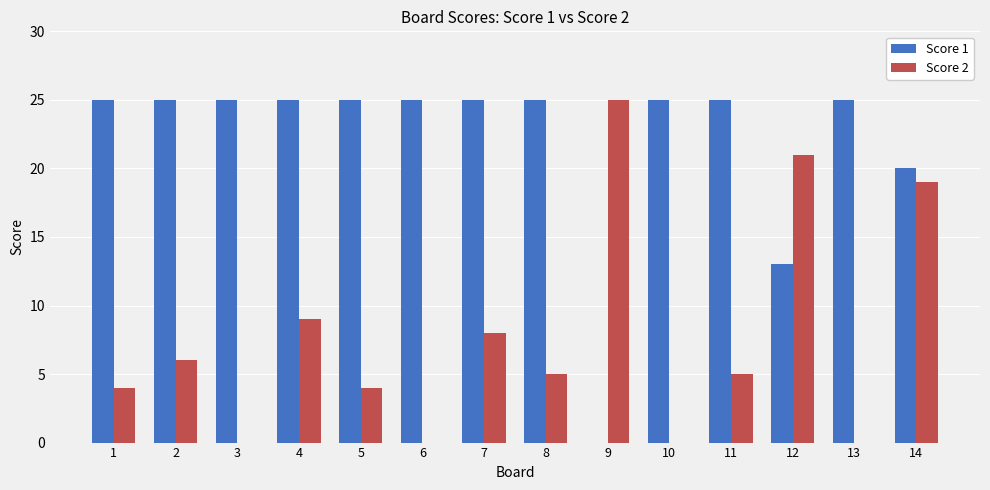

What is the sum of all Score 1 values?

308